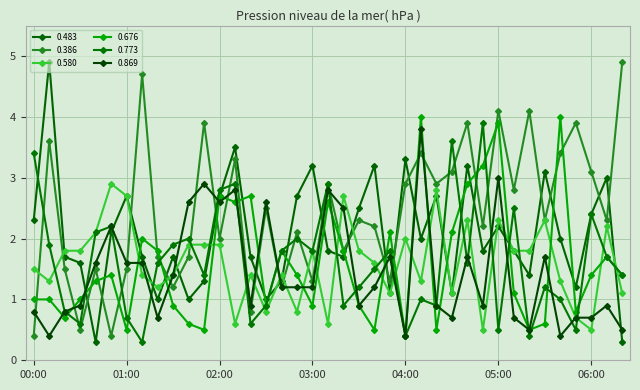

In 0.676, how many points are higher than both neighbors (excluding endpoints)?

11